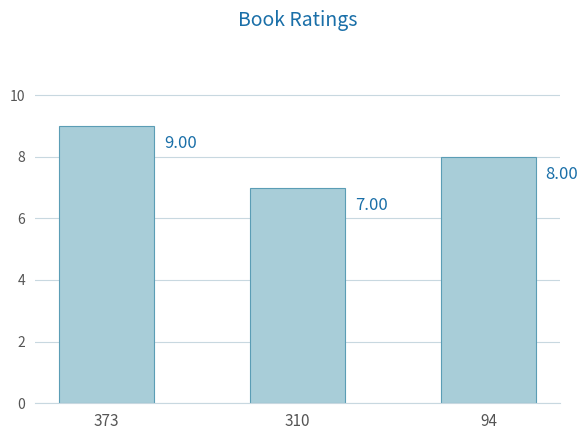

At which category does the chart reach its peak across all series?

373